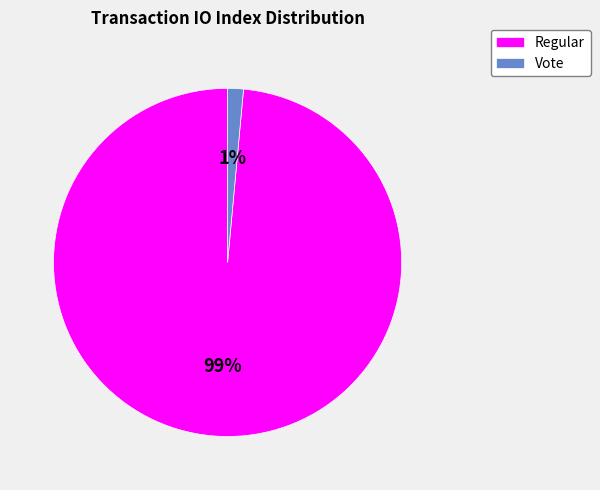

To the nearest percent, what percentage of the pie is Regular?

99%